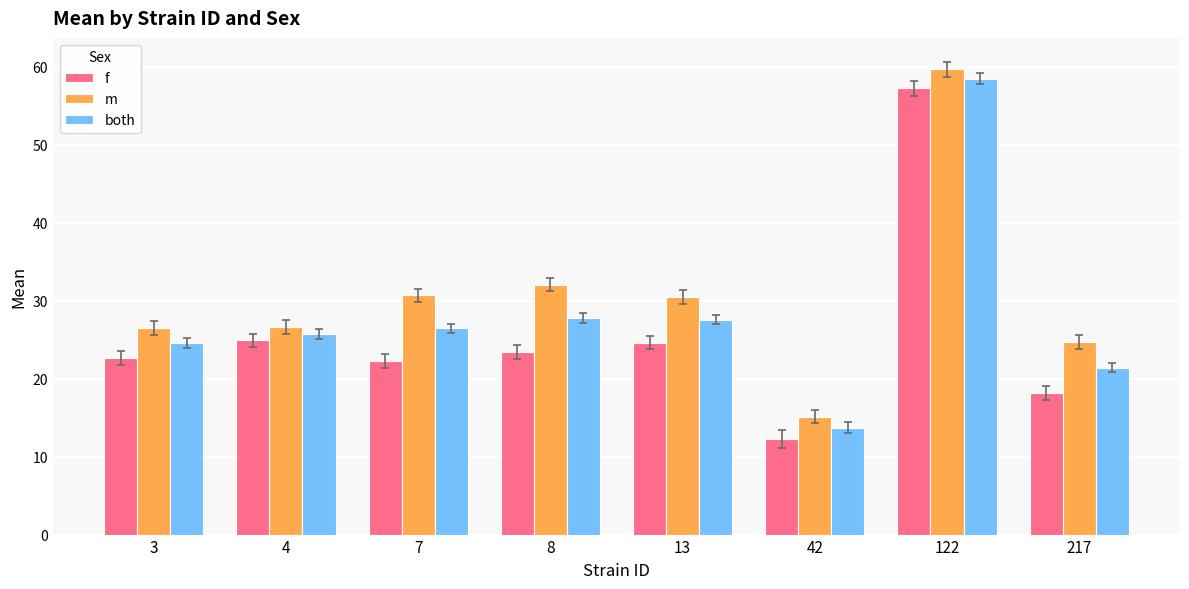

Rank the series by their average value, from highest to lowest.

m, both, f